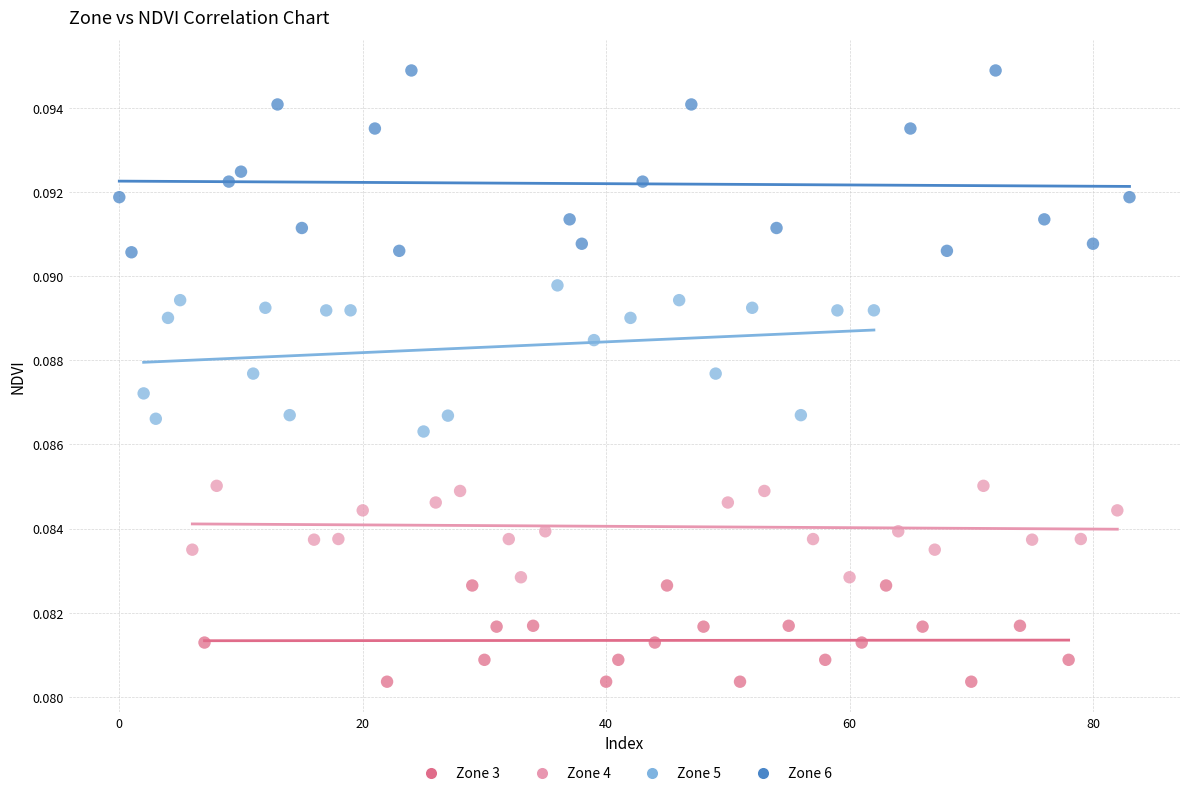

Which series contains the highest Y value?

Zone 6